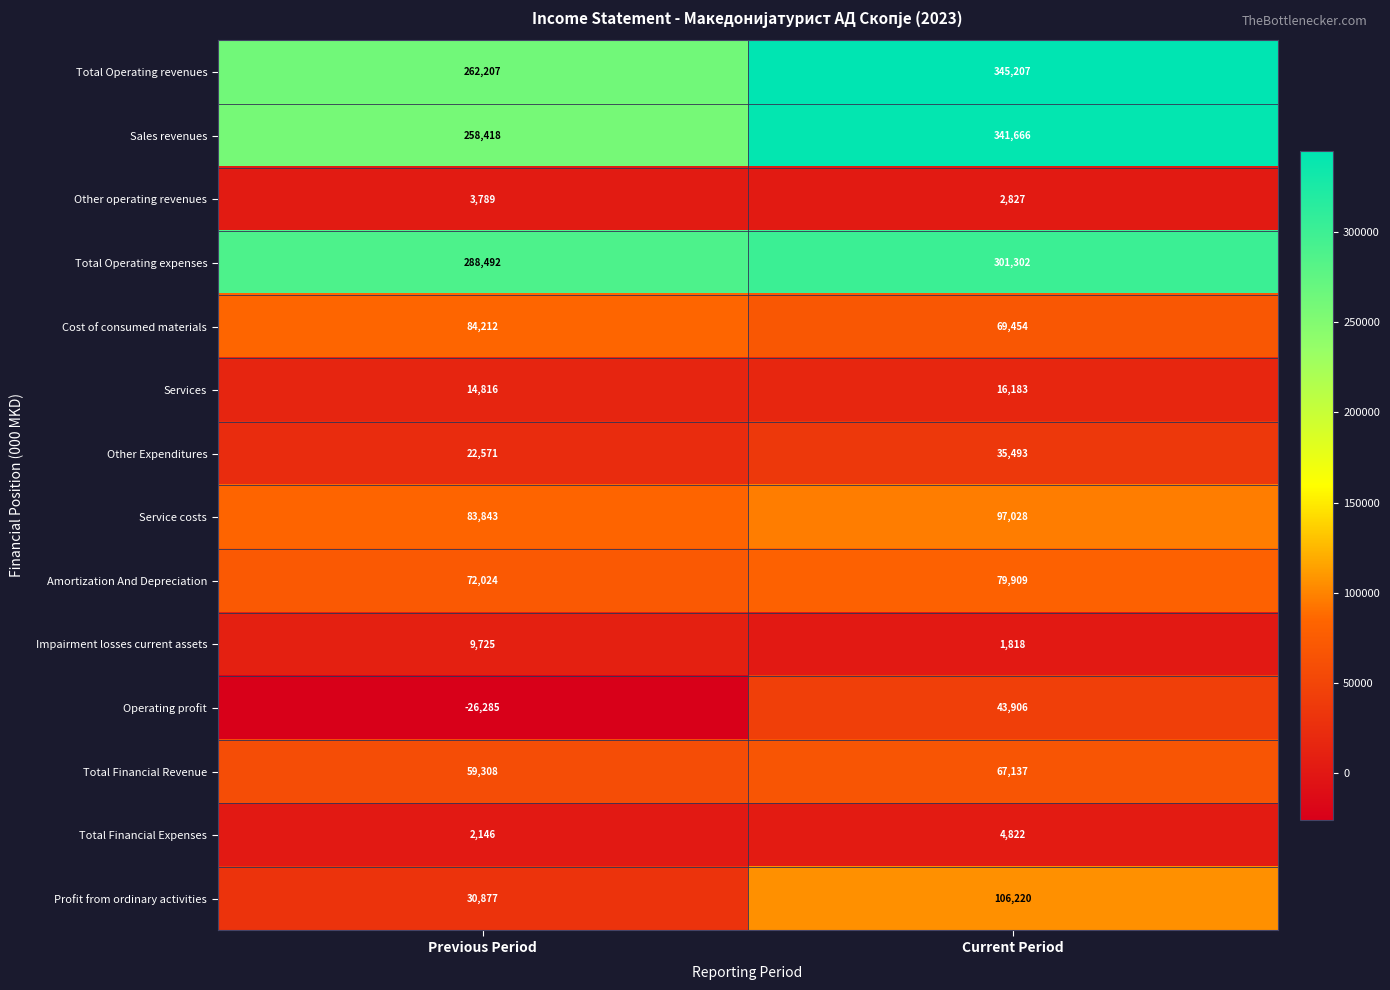

What is the minimum value for Total Financial Expenses?

2146